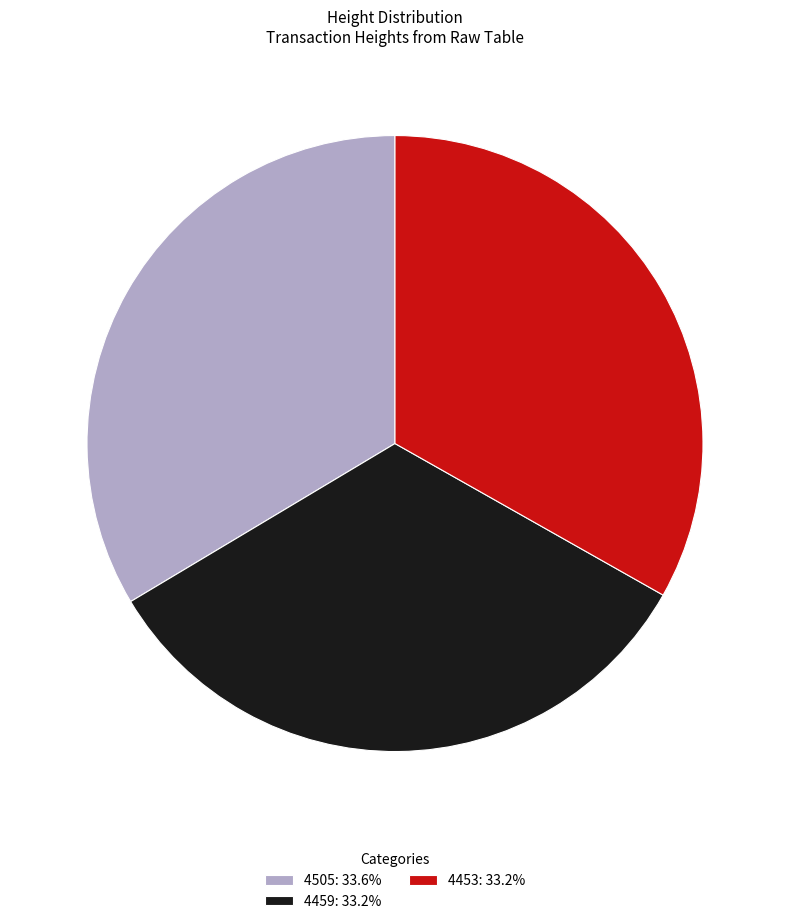

Is there any slice that represents more than half of the pie?

No